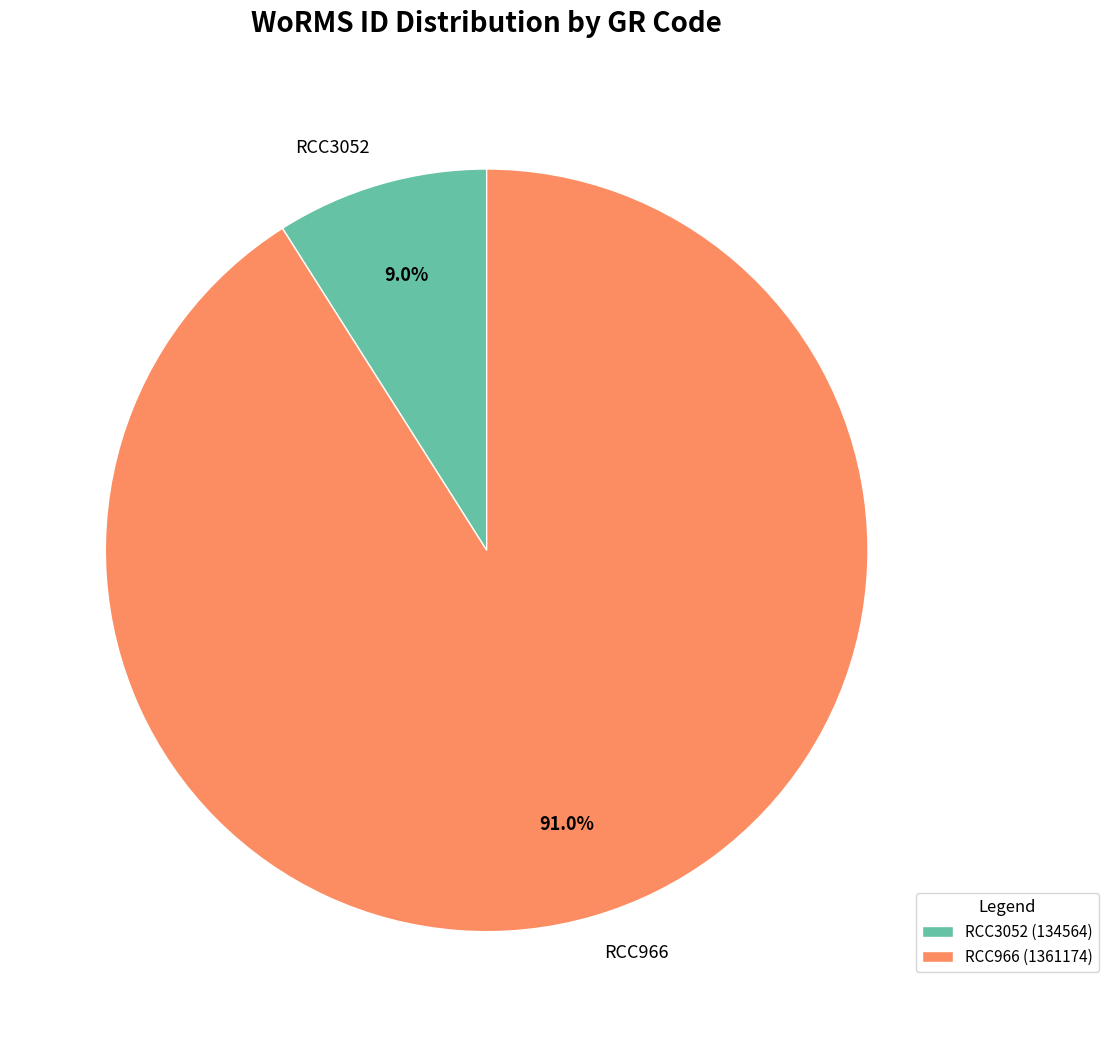

What is the largest slice in the pie chart?

RCC966